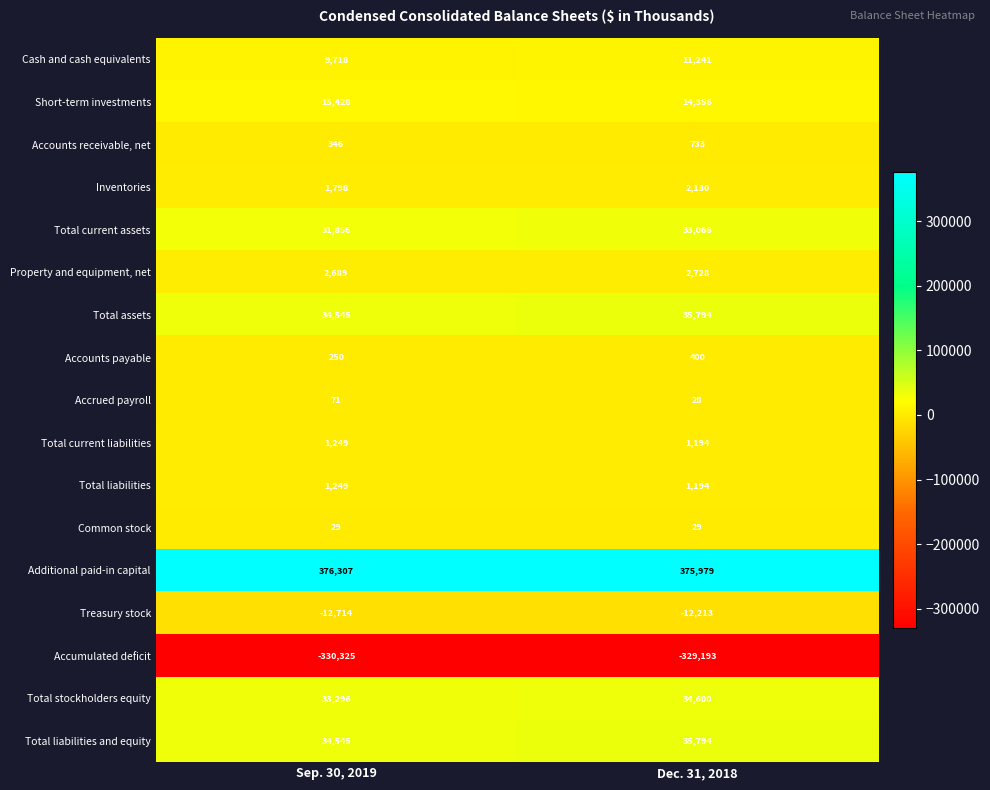

At how many categories does at least one series exceed 190264?

2